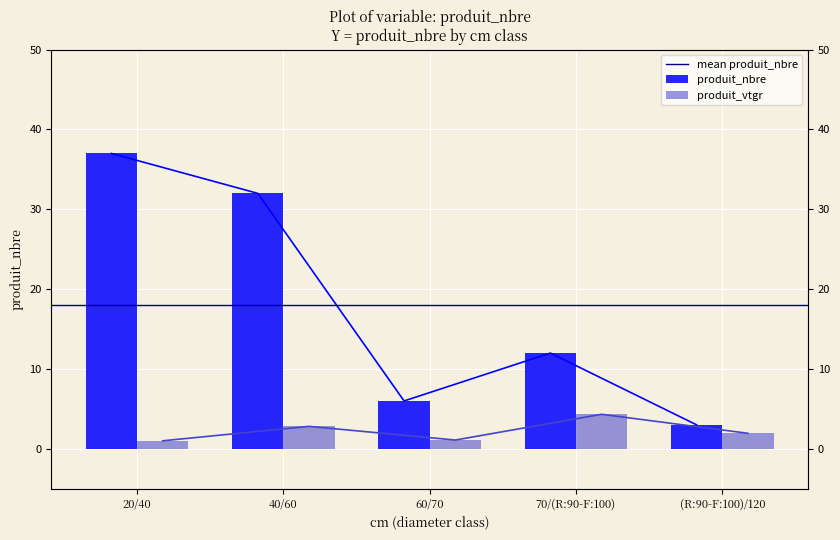

Does the chart contain any negative values?

No